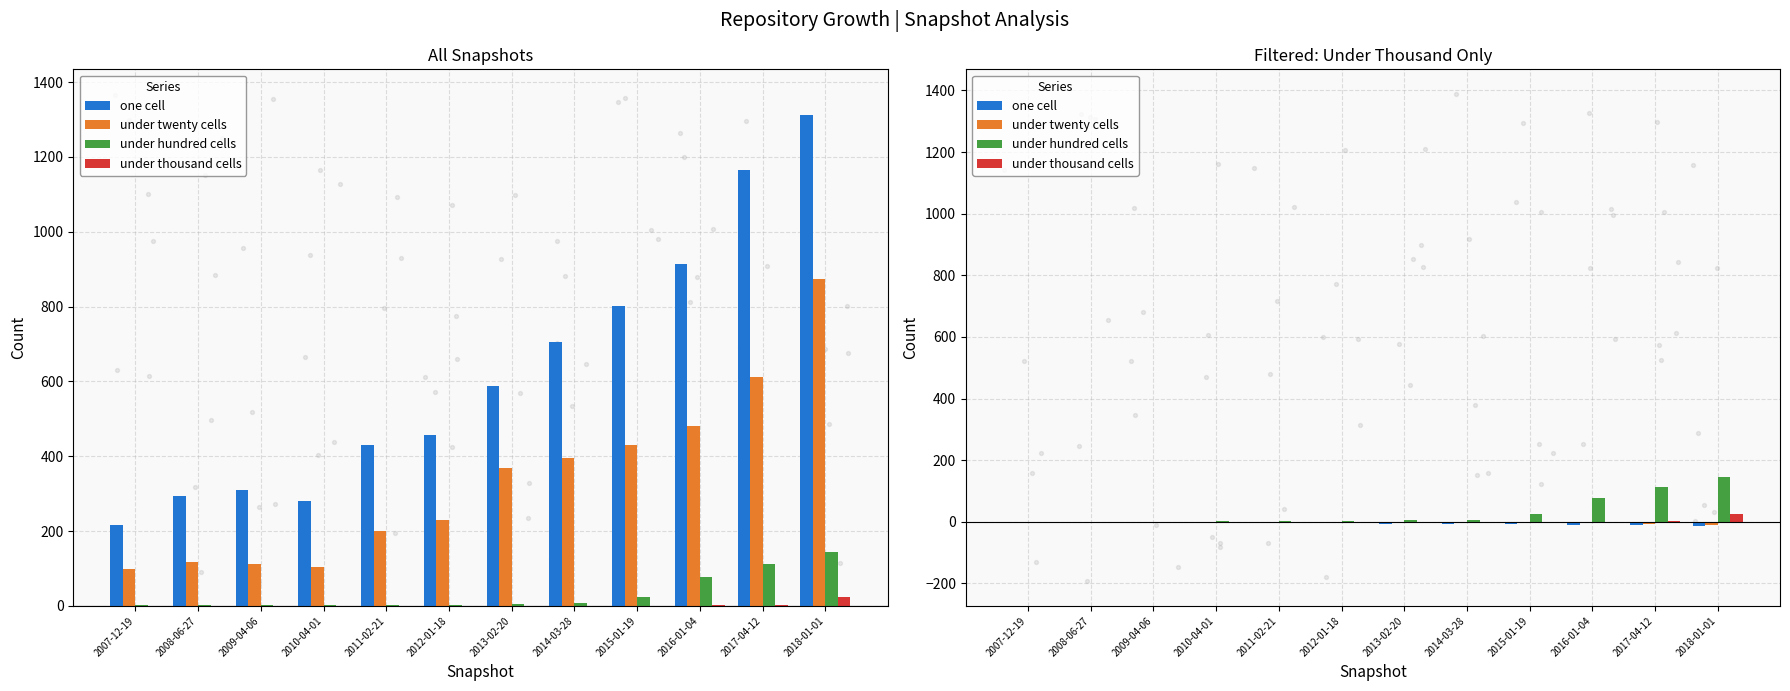

What is the total value across all series at 2013-02-20?

-4.6